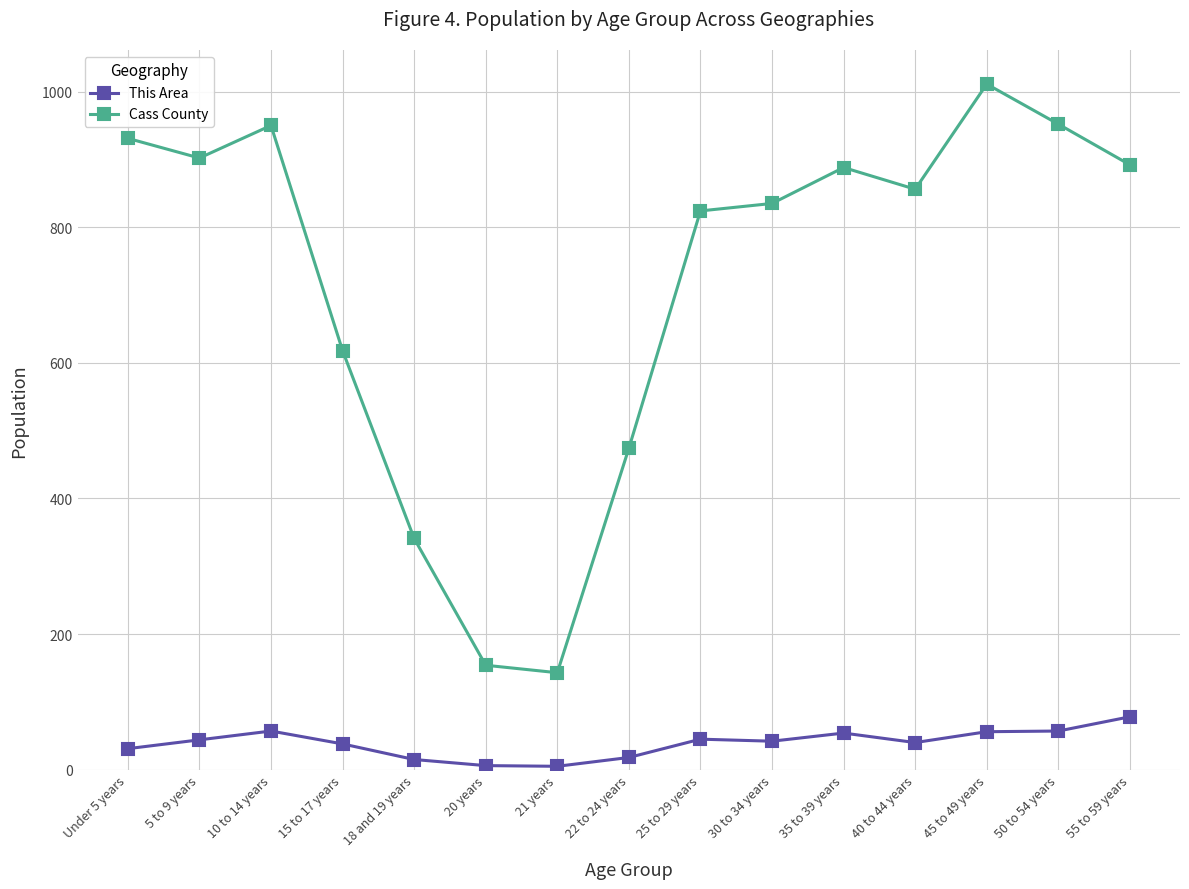

What position from the right is 35 to 39 years?

5